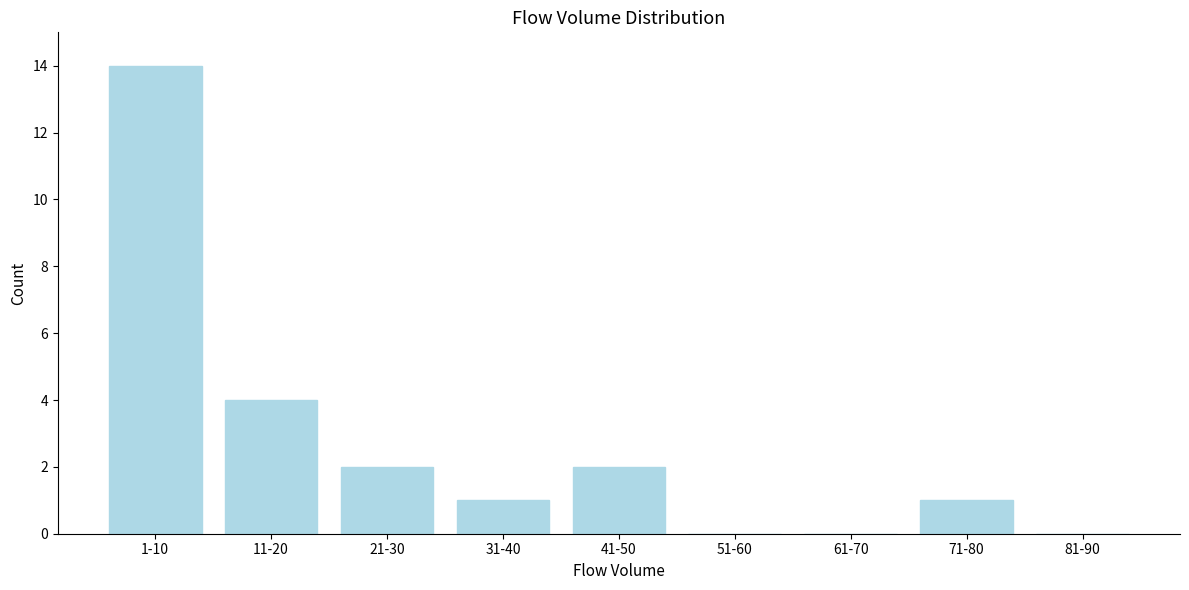

Reading left to right, transcribe all the data shown in this chart.

1-10=14	11-20=4	21-30=2	31-40=1	41-50=2	51-60=0	61-70=0	71-80=1	81-90=0